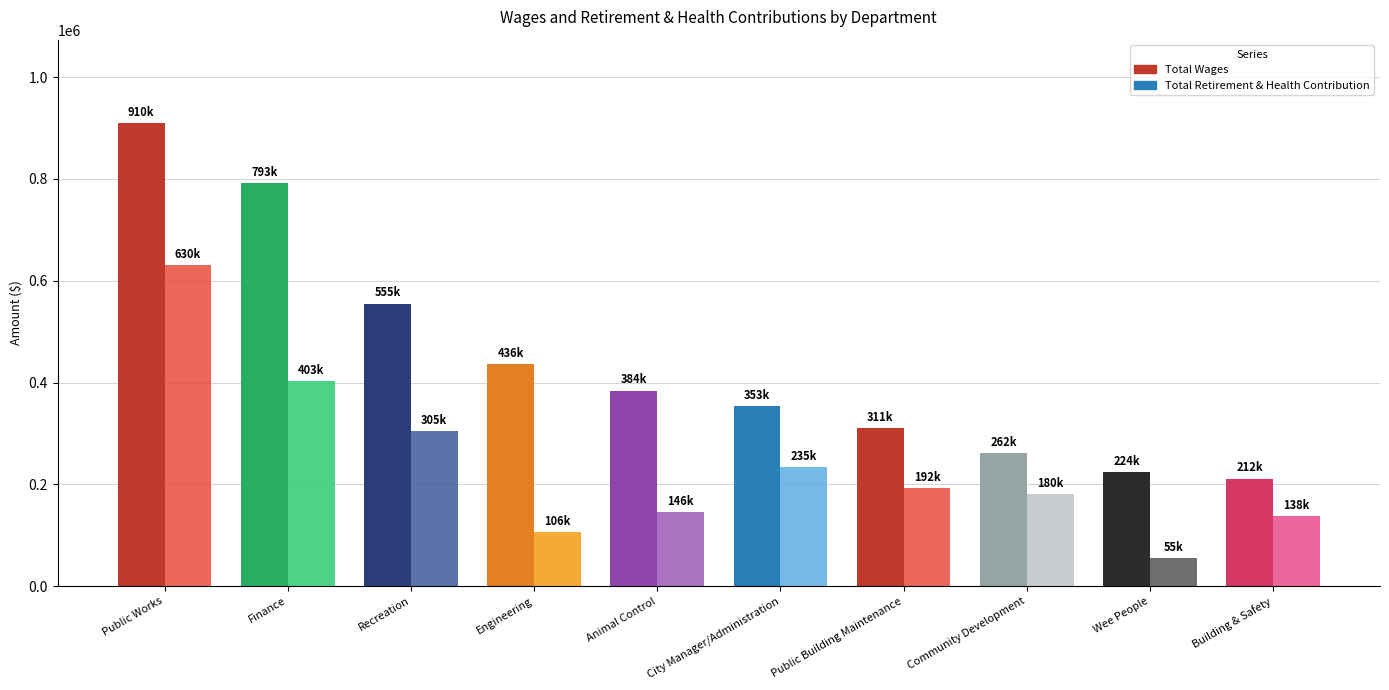

Count the number of categories in the chart.

10